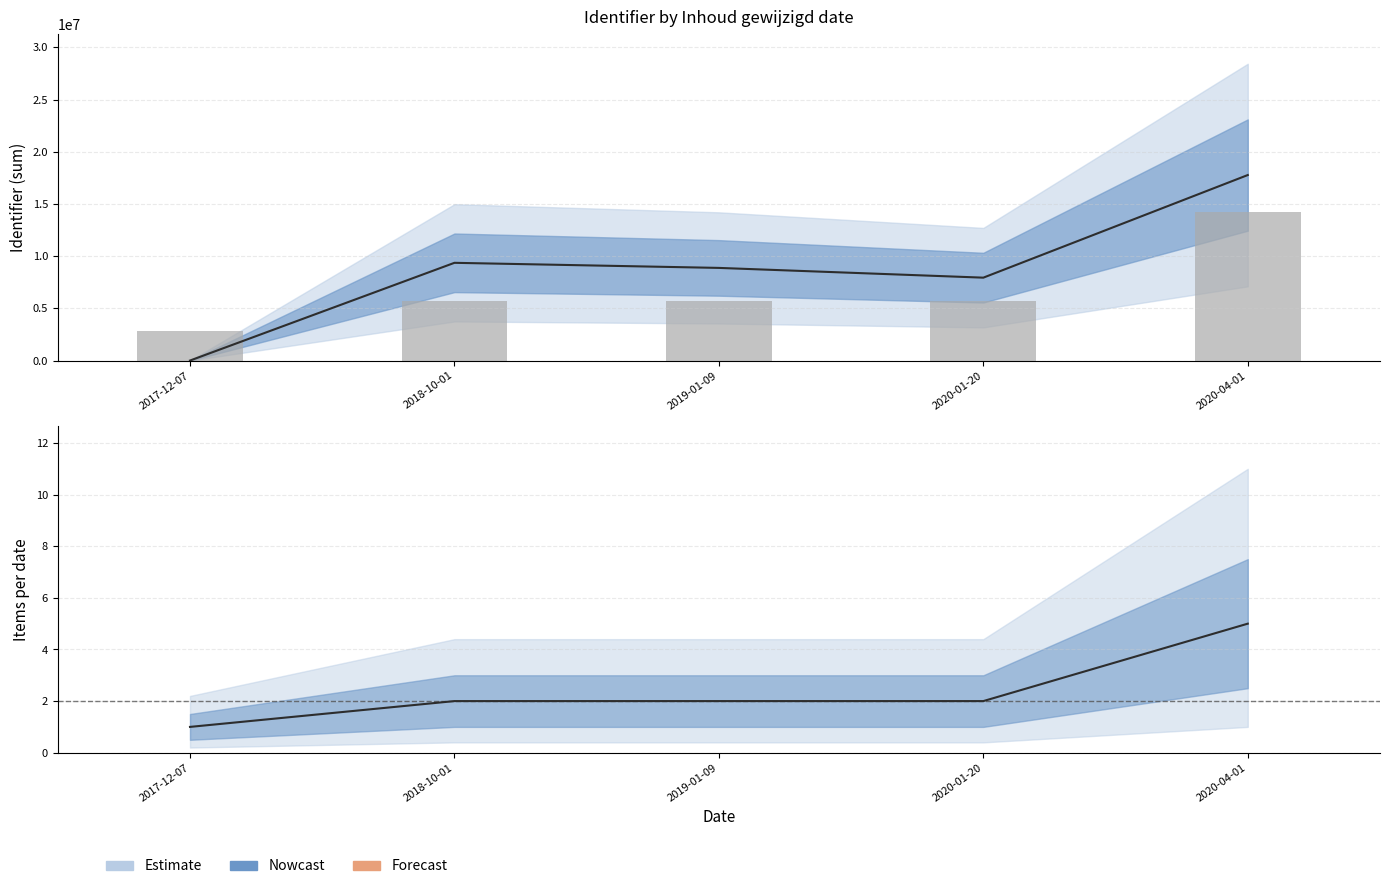

At which label does the data first exceed 5687687?

2018-10-01